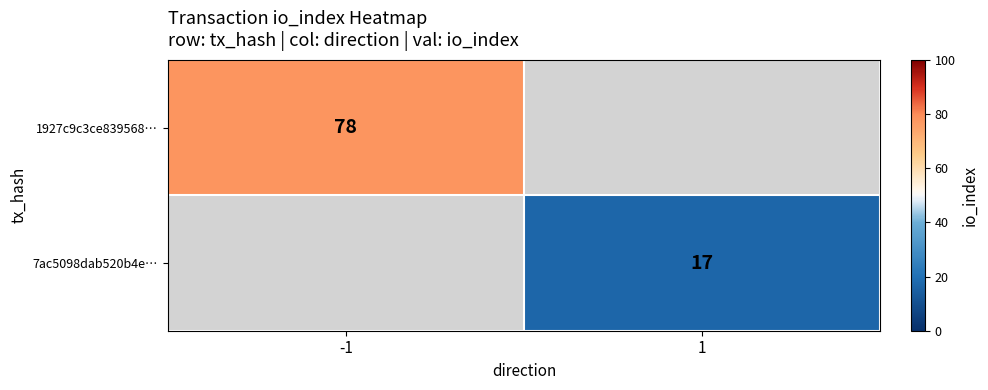

At how many categories does at least one series exceed 61?

1